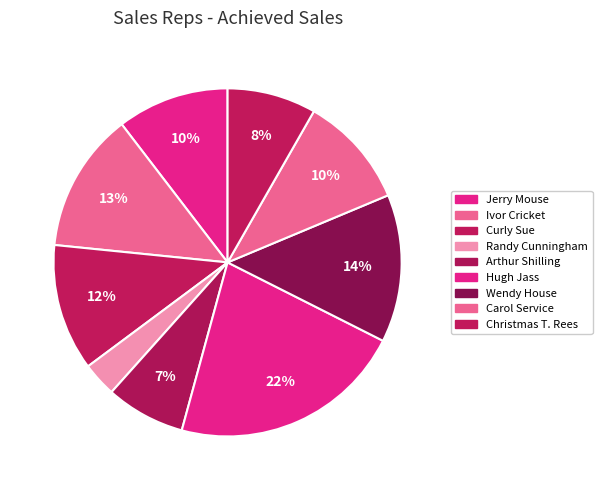

What is the largest slice in the pie chart?

Hugh Jass